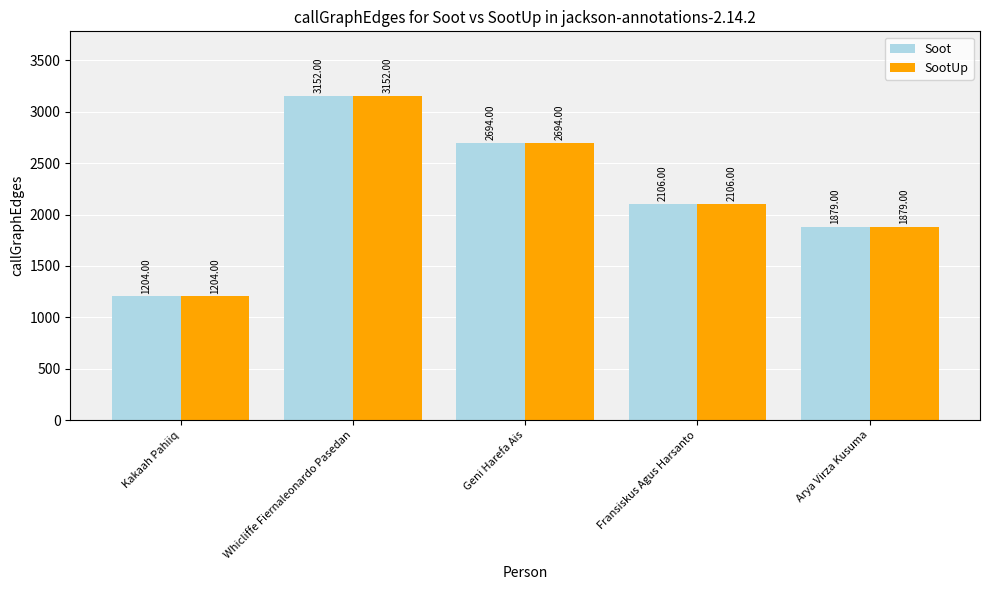

How many bars are there in total?

10